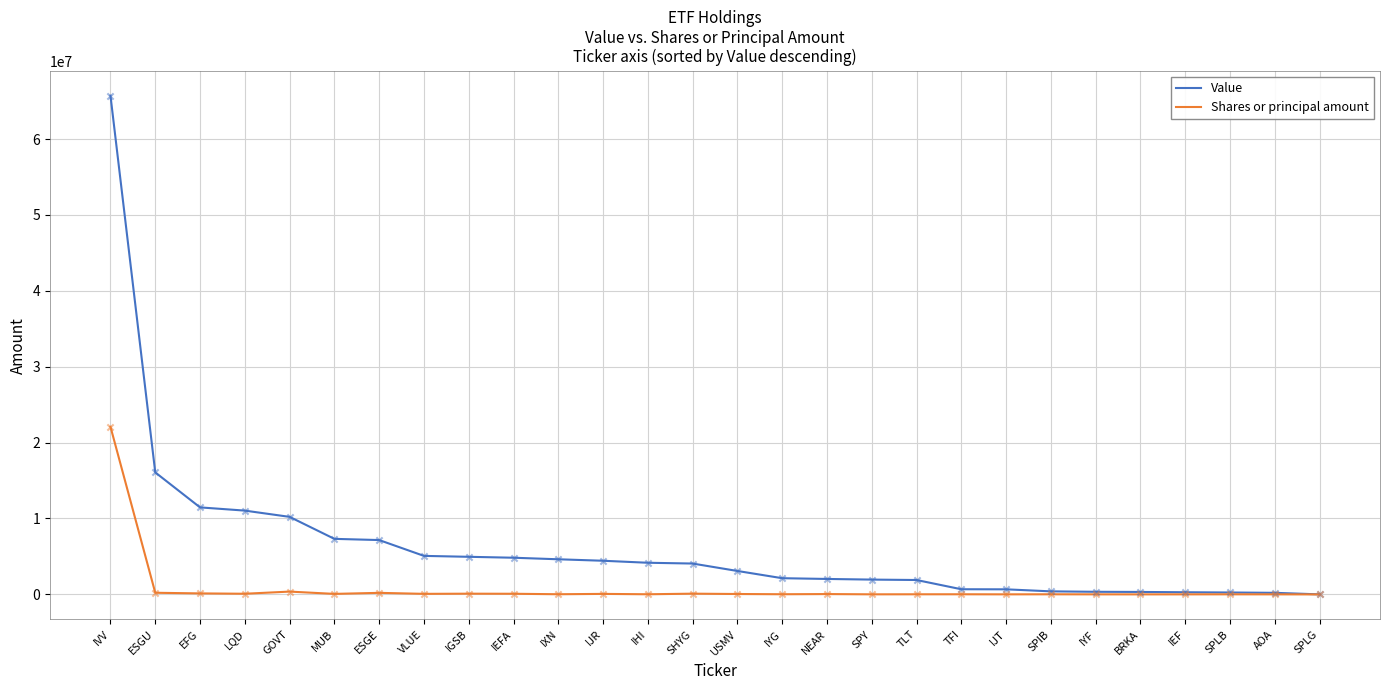

Is the value of Shares or principal amount at IJT greater than the value of Value at NEAR?

No